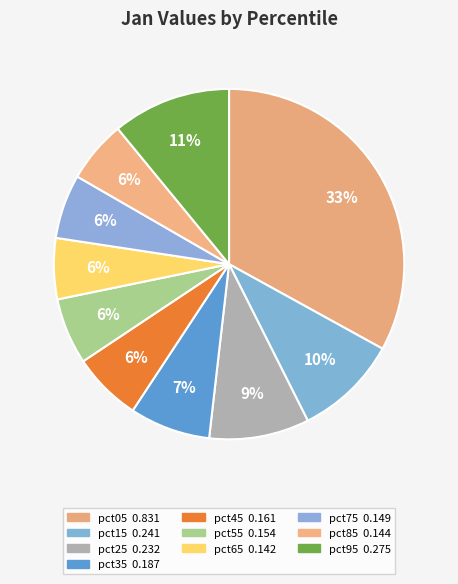

To the nearest percent, what portion does pct85 represent?

6%